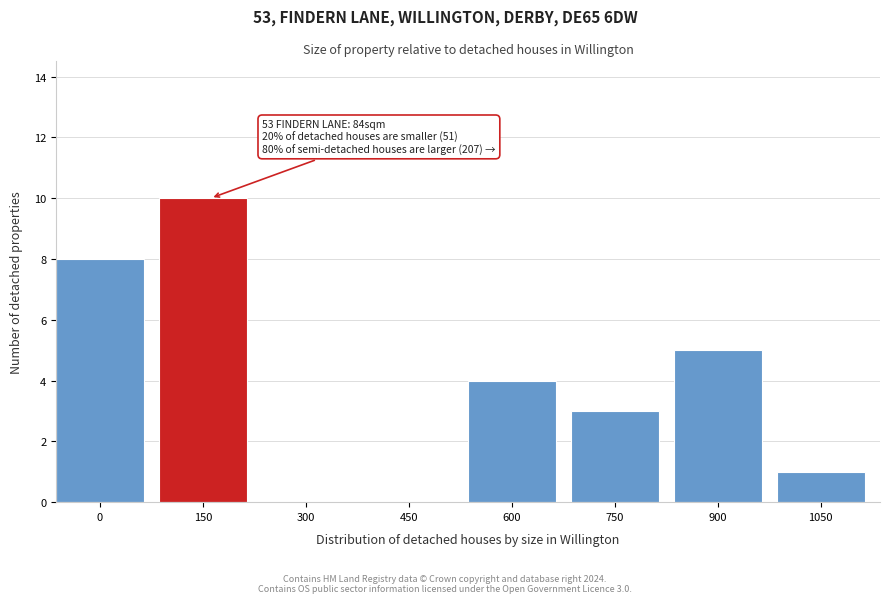

Reading left to right, what are all the values shown in this chart?

0=8	150=10	300=0	450=0	600=4	750=3	900=5	1050=1